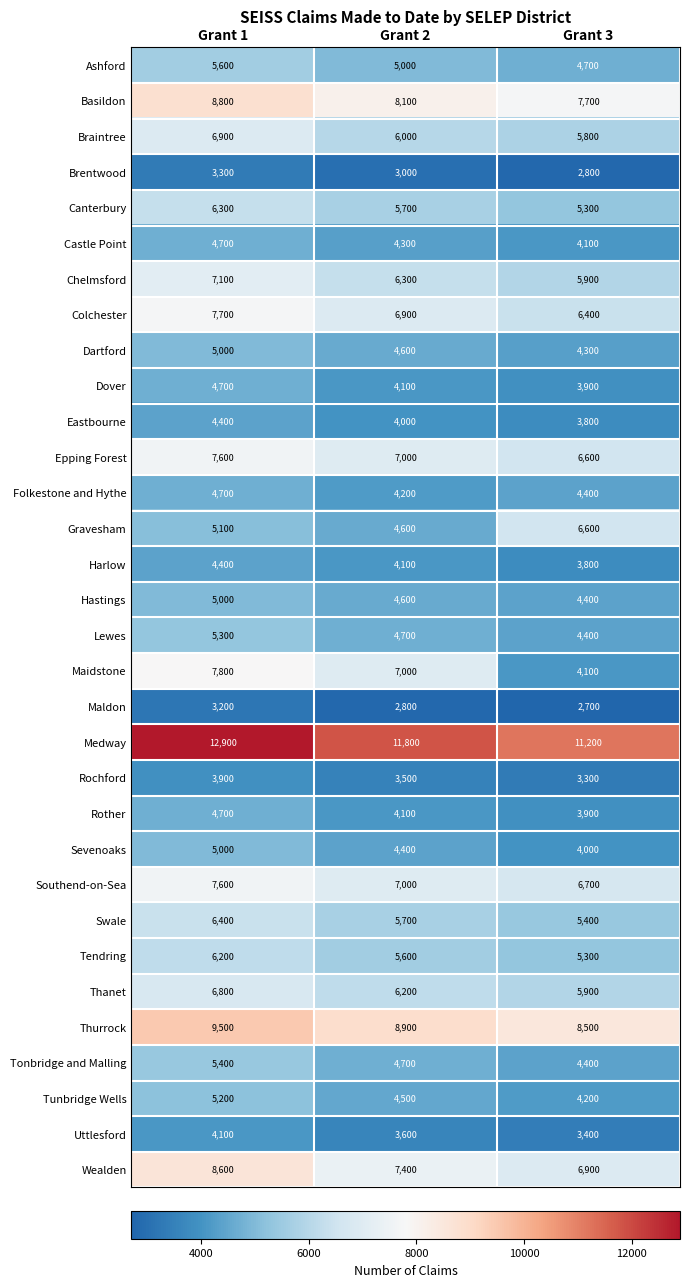

At how many categories does at least one series exceed 10156?

3